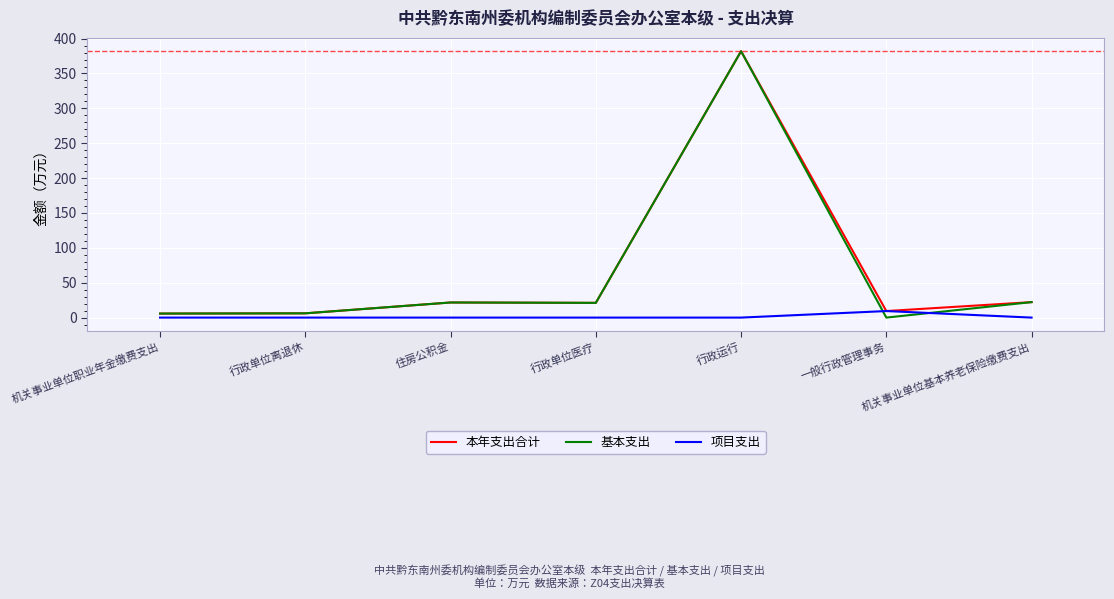

What are all the series names shown in the legend?

本年支出合计, 基本支出, 项目支出